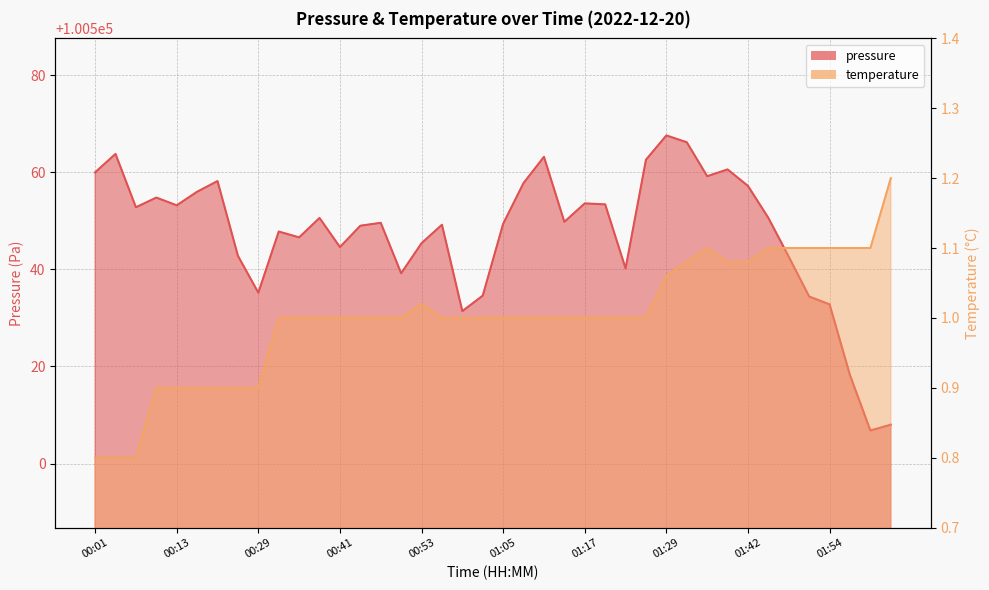

At which label is pressure closest to 100537?

00:29